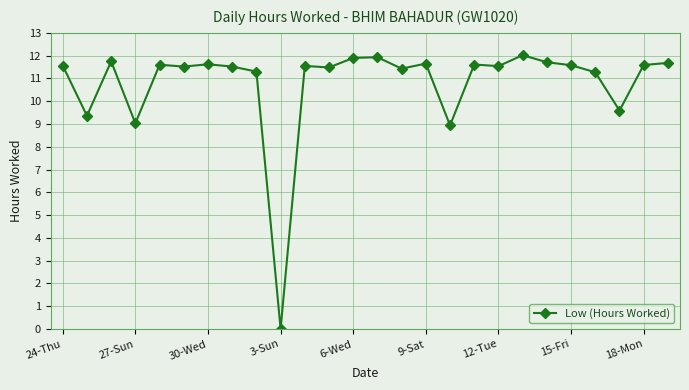

True or false: there are more than 1 points higher than both neighbors.

True